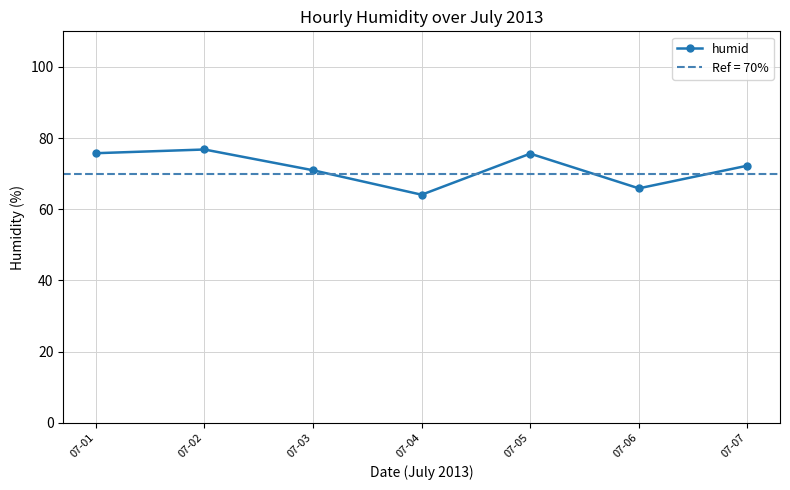

What is the value of the 5th point from the left?

75.6